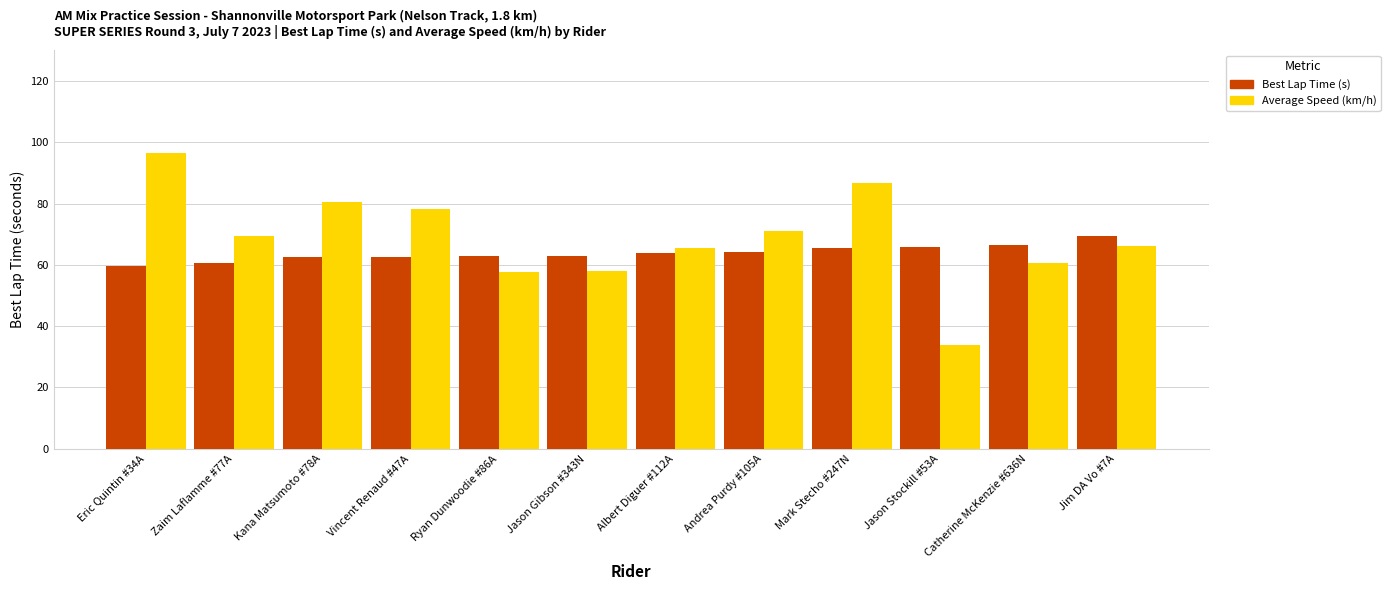

Between Ryan Dunwoodie #86A and Albert Diguer #112A, which series saw the biggest shift?

Average Speed (km/h)